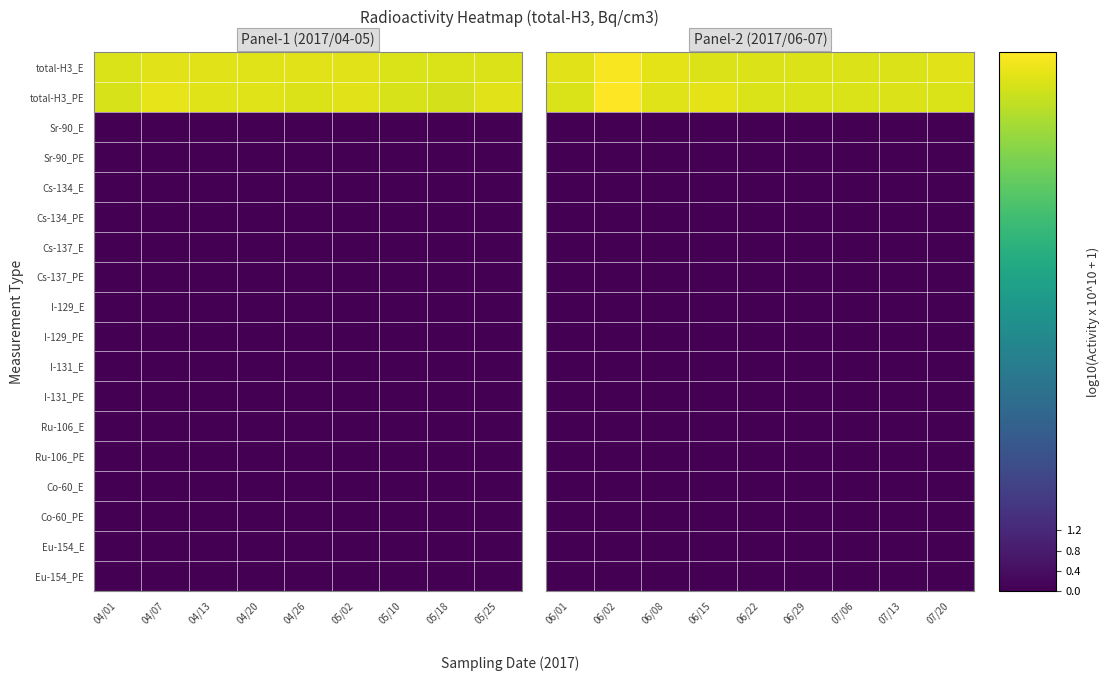

What is the total value across all series at 07/06?

20.2